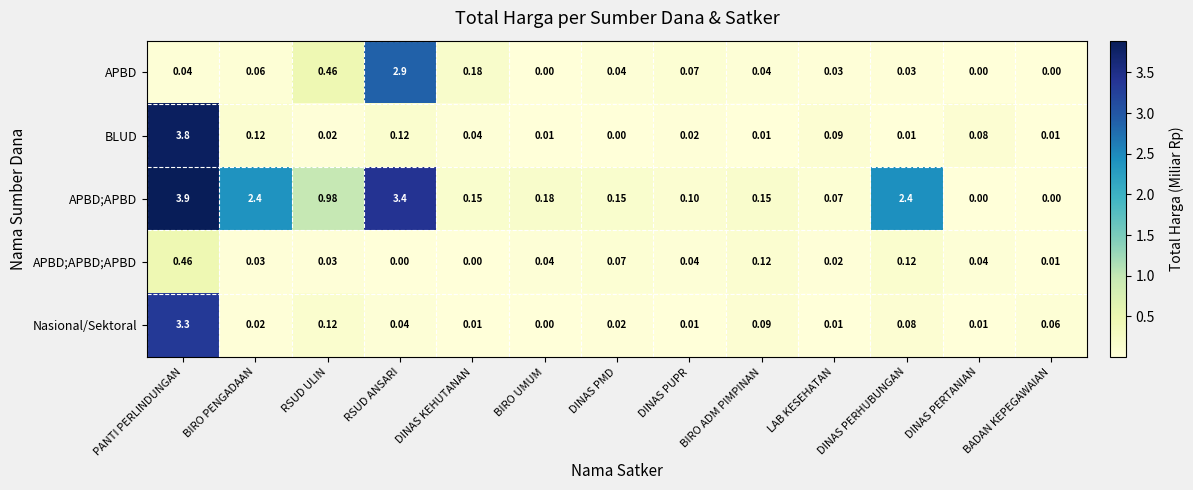

Which series changed the most between RSUD ULIN and DINAS PUPR?

APBD;APBD